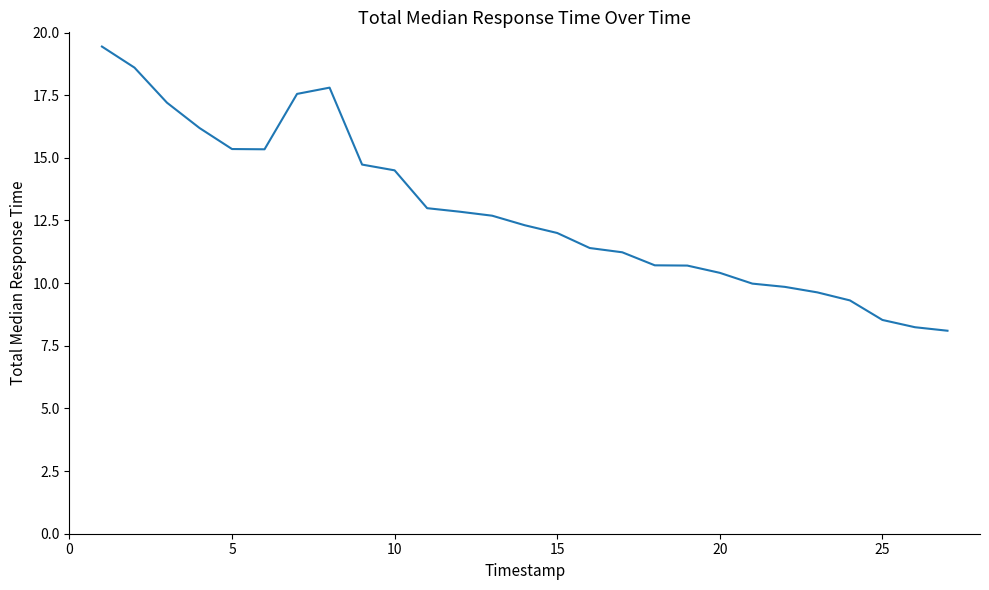

Does the chart display data point markers on the line(s)?

No